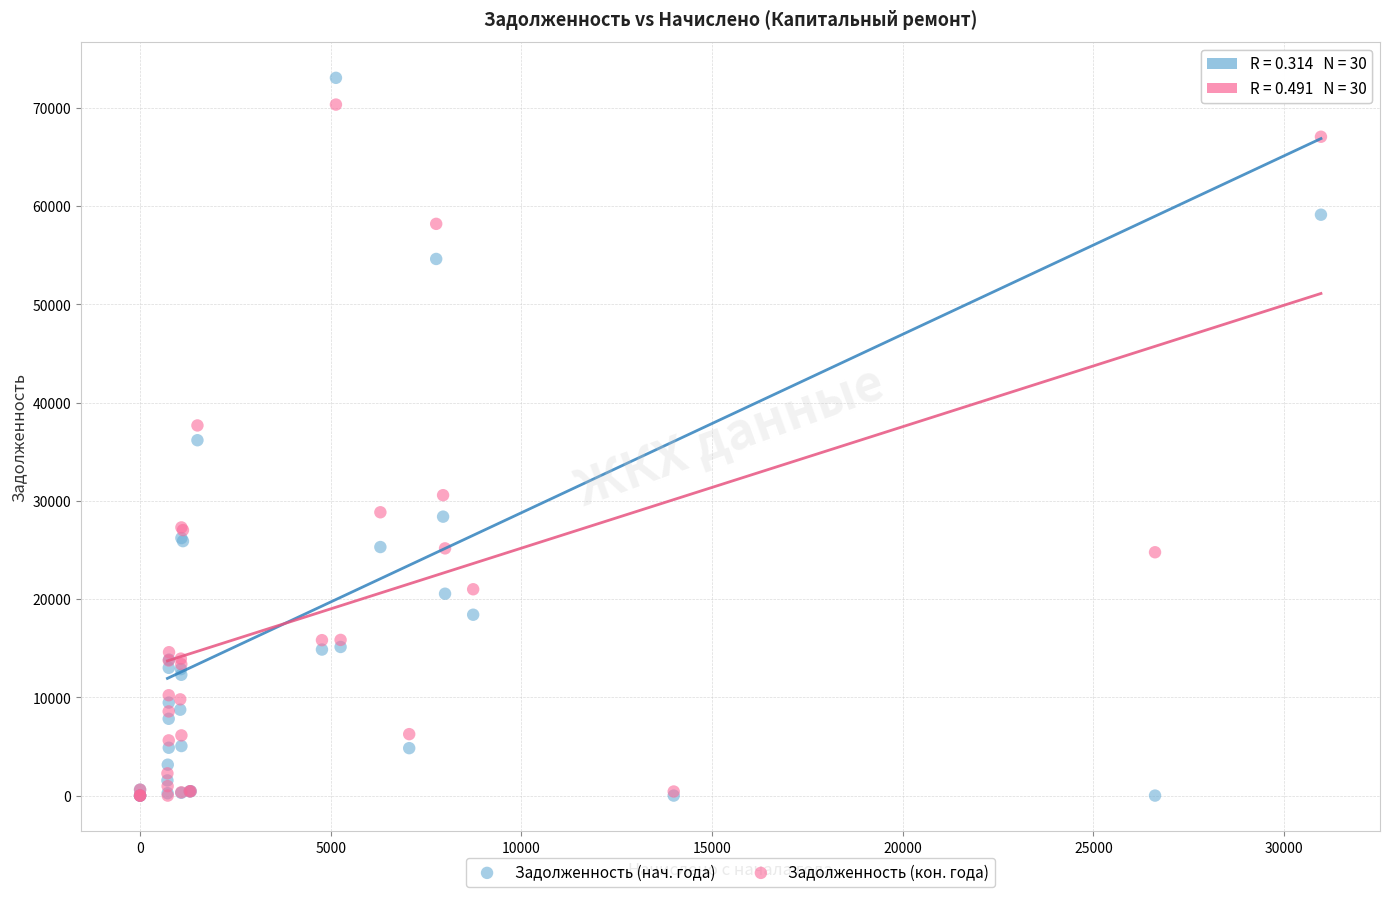

In the Задолженность (кон. года) series, what Y value is closest to 35170?

37678.0